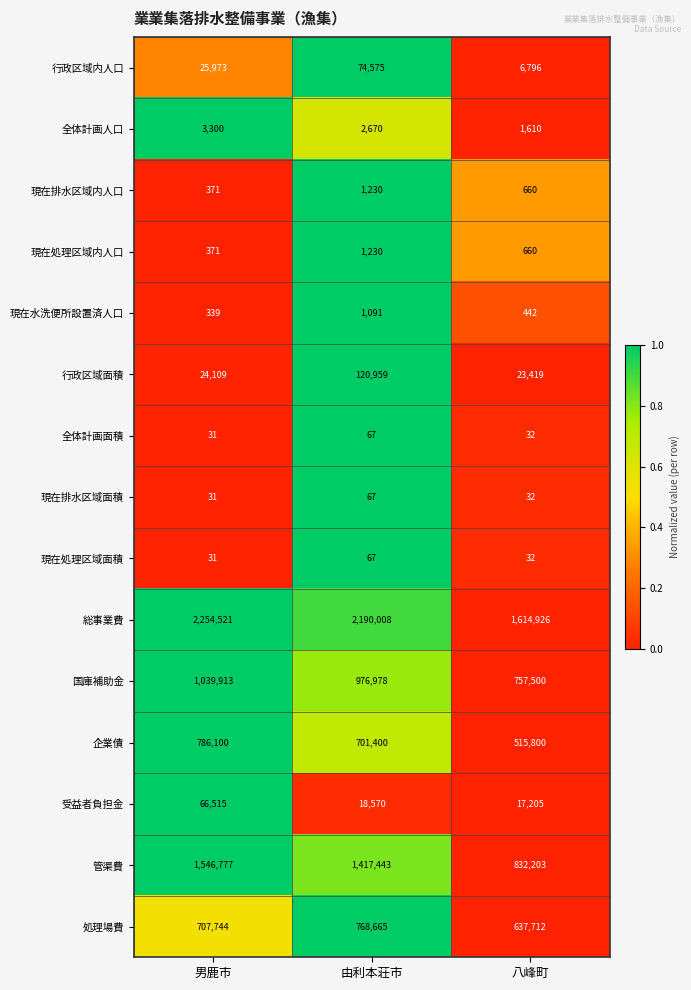

Which series has the largest total across all categories?

総事業費